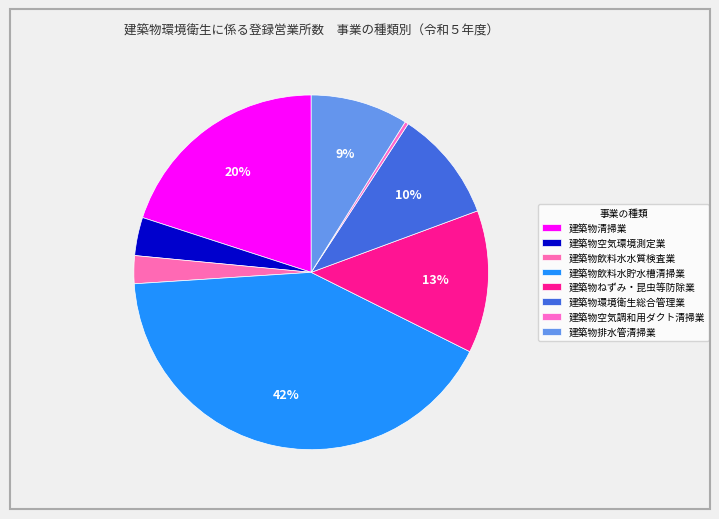

How many slices are in this pie chart?

8